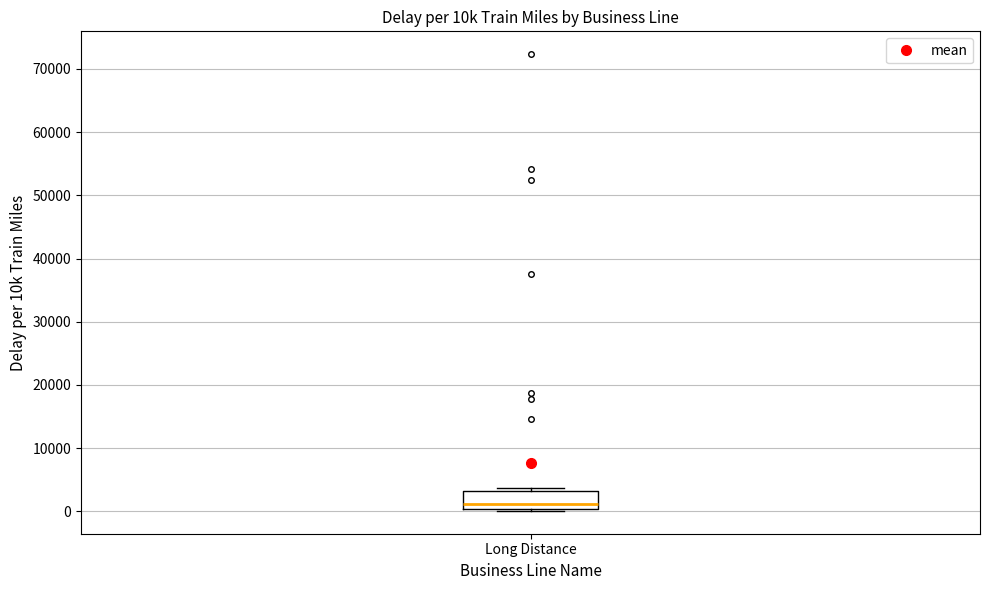

Transcribe this box plot: give where the median line is, the range the box spans, and where the two whiskers end, as read against the y-axis. The values are not printed on the chart, so give them approximately, as read against the axis.

median 1000, box 0 to 3000, whiskers 0 (just below the box's lower edge) to 4000